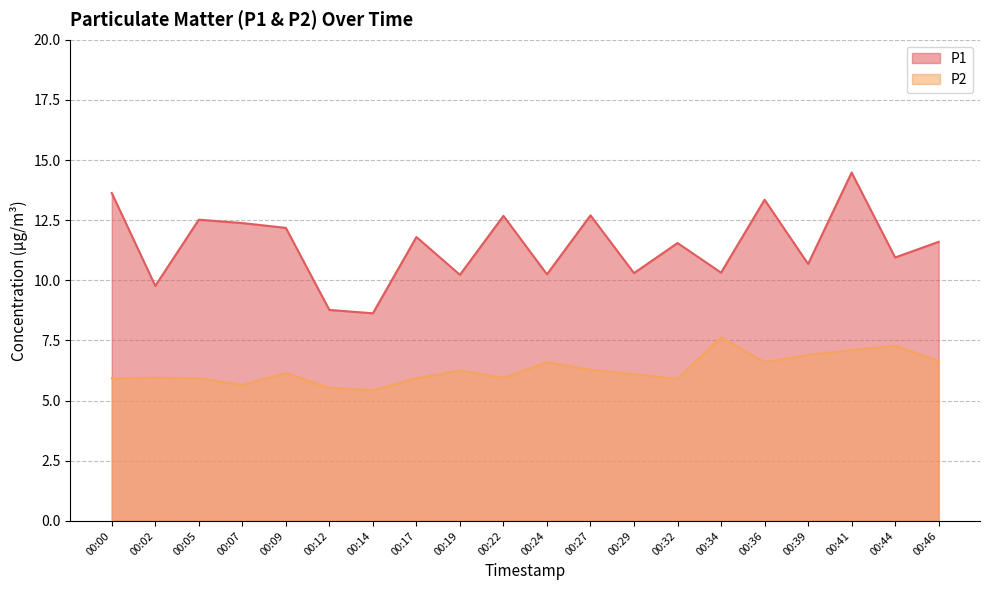

True or false: P2 and P1 intersect in this chart.

False